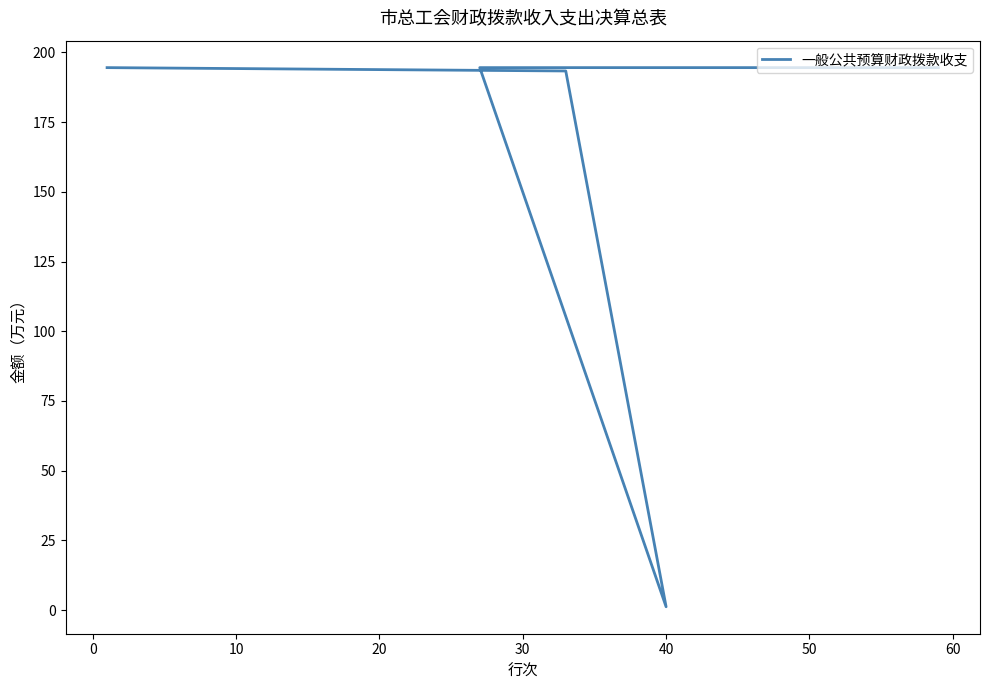

What is the difference between the maximum and minimum values?

193.3